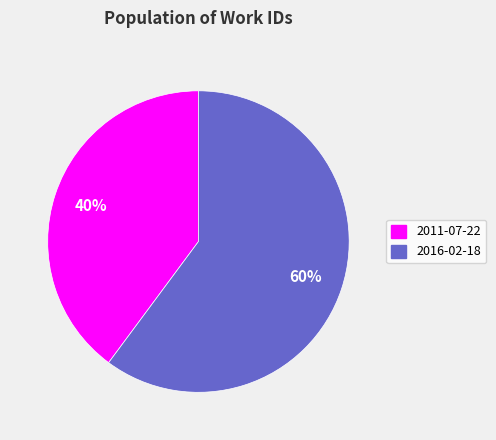

Combined, do 2011-07-22 and 2016-02-18 account for over 50%?

Yes